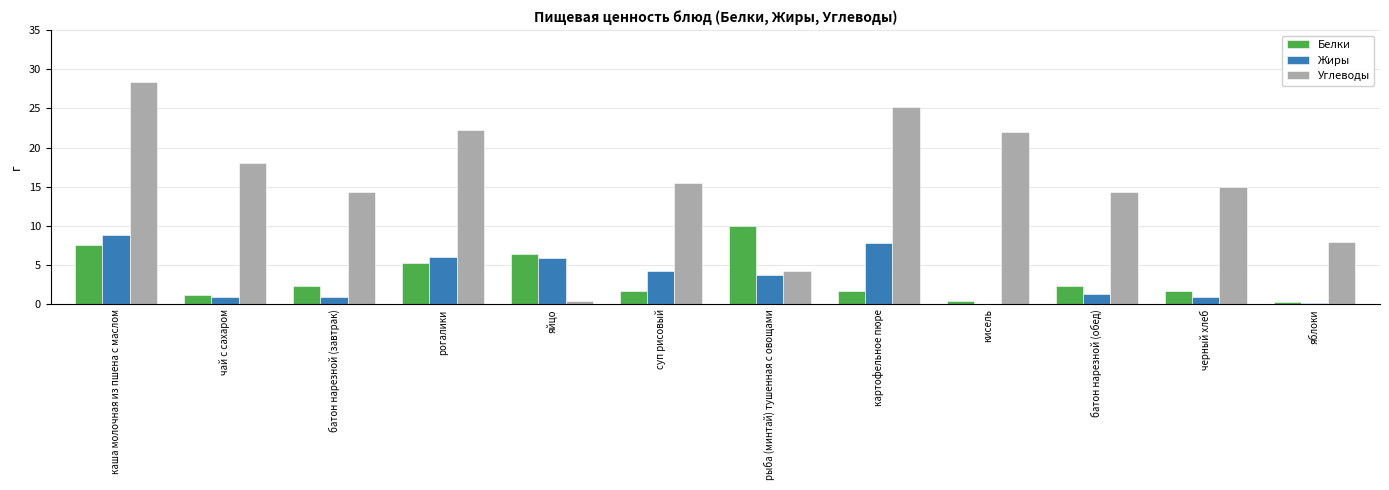

Rank the series by their maximum value, from lowest to highest.

Жиры, Белки, Углеводы